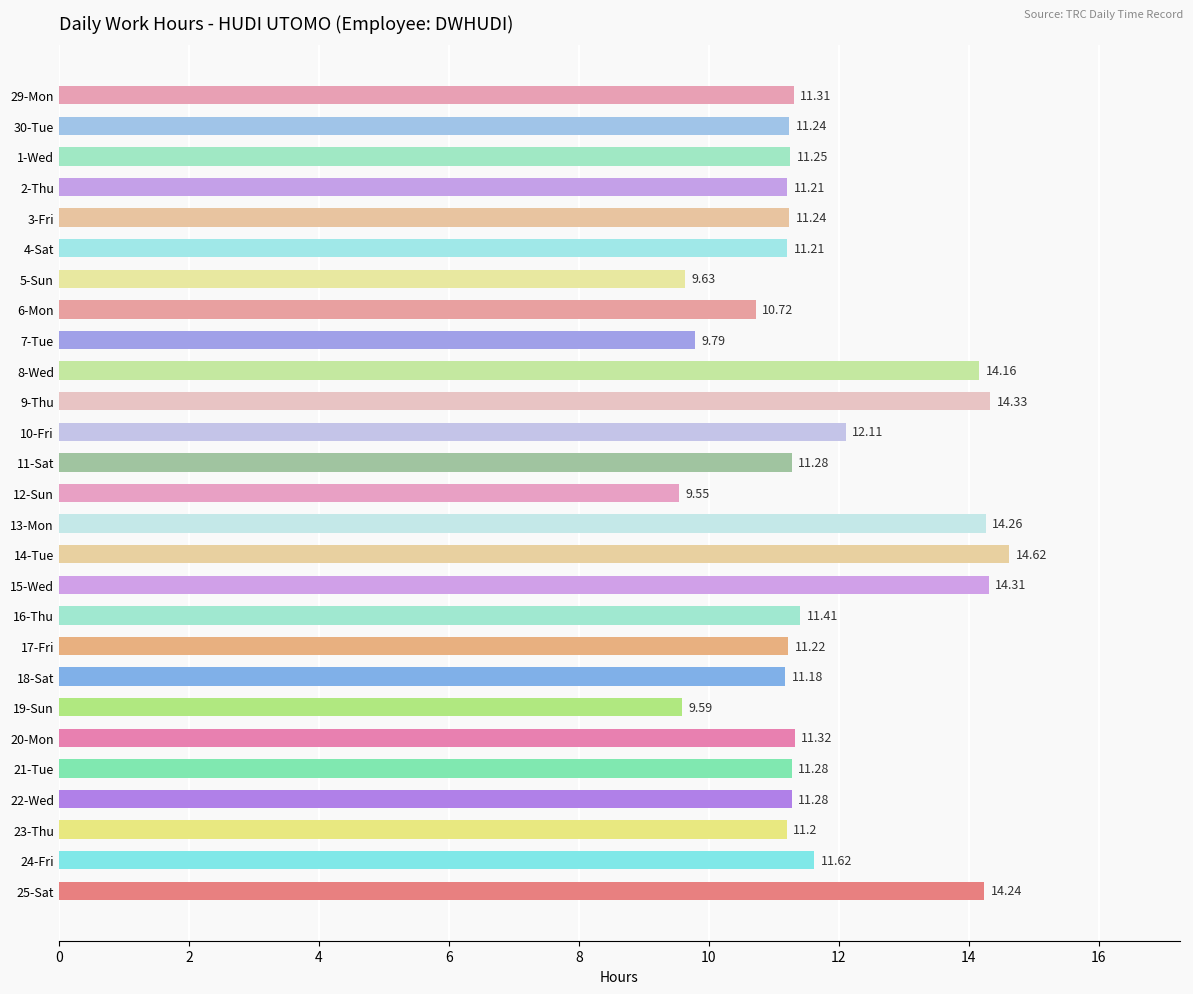

What is the difference between the second highest and minimum values?

4.8